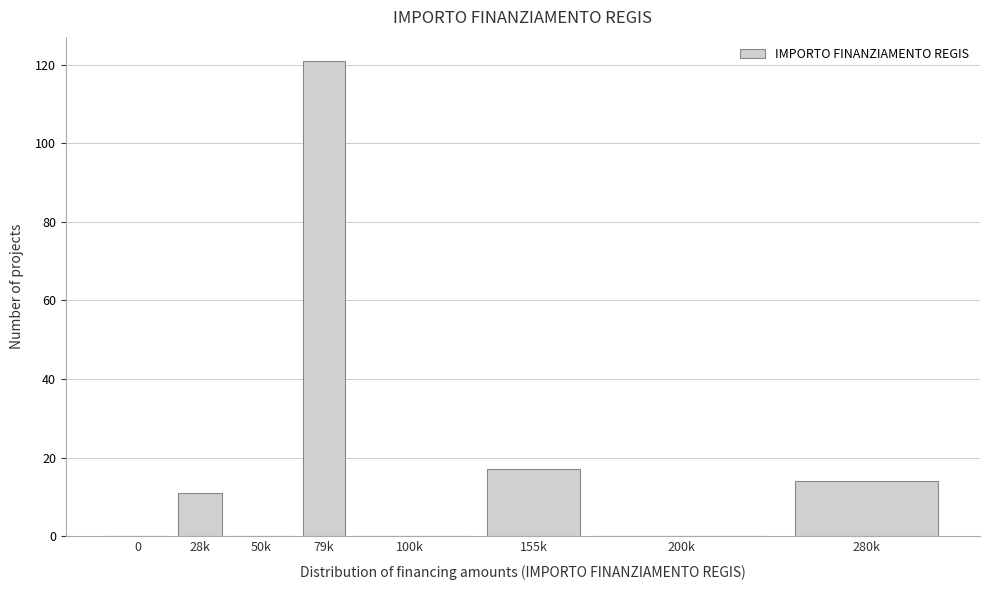

Reading left to right, list all the values displayed in this chart.

0=0	28k=11	50k=0	79k=121	100k=0	155k=17	200k=0	280k=14